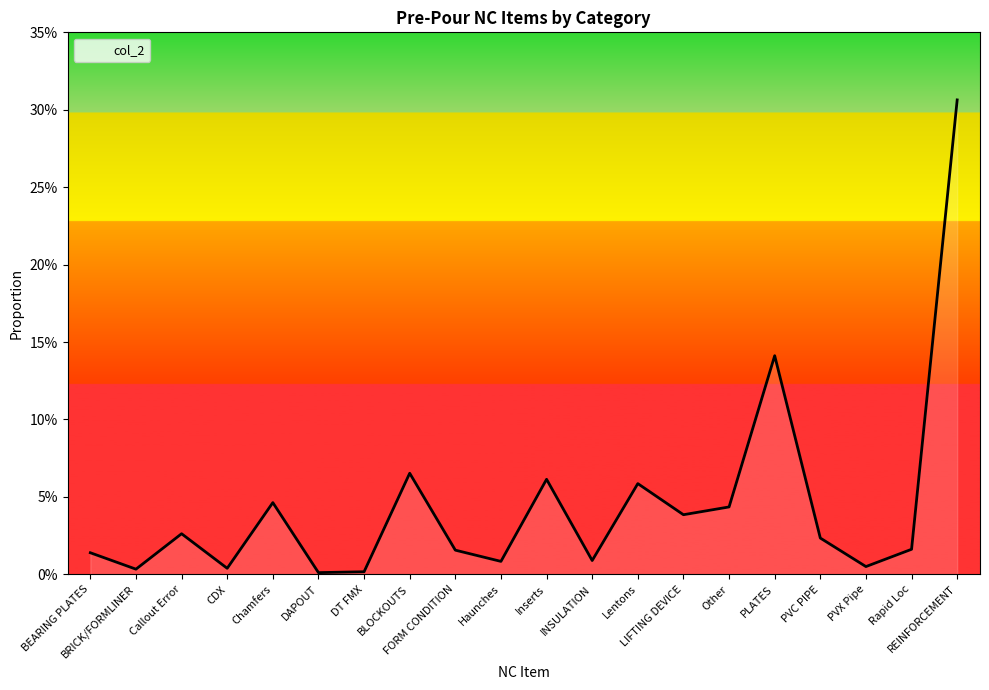

Is it true that the value at BRICK/FORMLINER is 0.0?

False